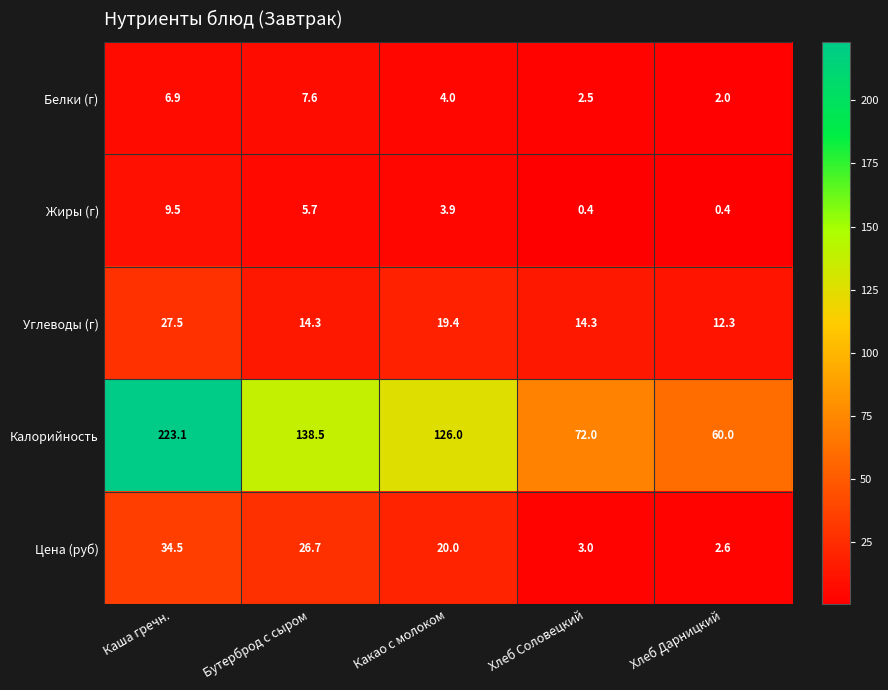

What is the highest value of the Цена (руб) series?

34.5